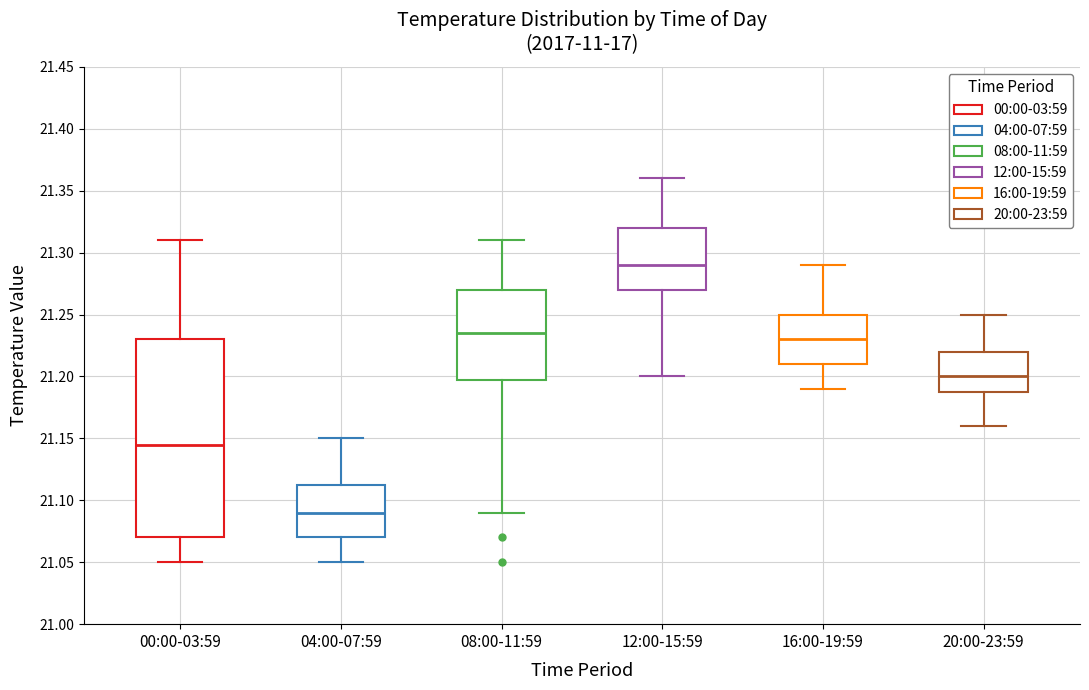

Reading left to right, read every box against the y-axis: the position of its median line, the range the box covers, and the ends of its whiskers. The values are not printed on the chart, so give them approximately, as read against the axis.

00:00-03:59: median 21.145, box 21.070 to 21.230, whiskers 21.050 to 21.310
04:00-07:59: median 21.090, box 21.070 to 21.115, whiskers 21.050 to 21.150
08:00-11:59: median 21.235, box 21.200 to 21.270, whiskers 21.090 to 21.310
12:00-15:59: median 21.290, box 21.270 to 21.320, whiskers 21.200 to 21.360
16:00-19:59: median 21.230, box 21.210 to 21.250, whiskers 21.190 to 21.290
20:00-23:59: median 21.200, box 21.190 to 21.220, whiskers 21.160 to 21.250